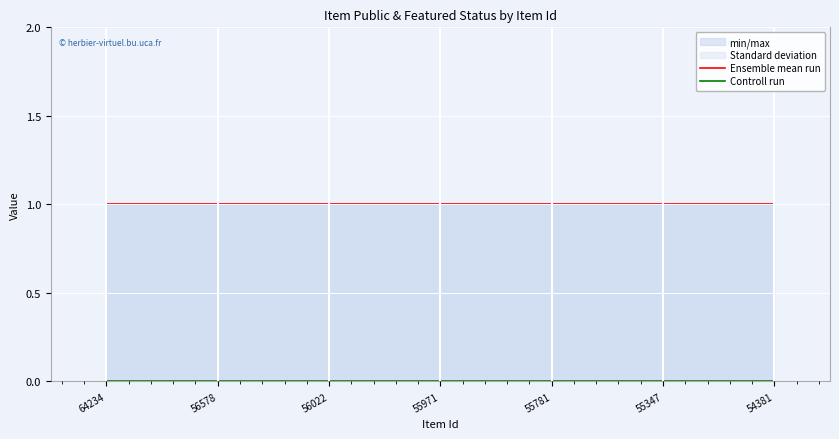

Is the value of Controll run at 64234 greater than the value of Ensemble mean run at 64234?

No